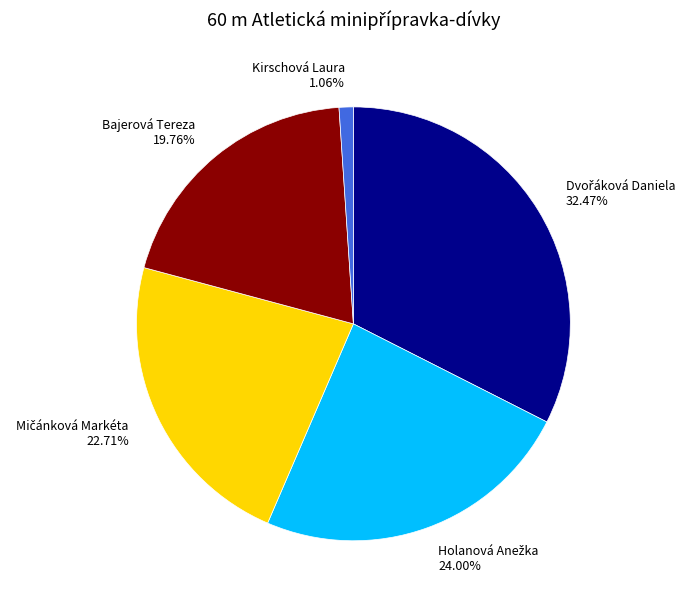

Which category has the smallest portion of the pie?

Kirschová Laura